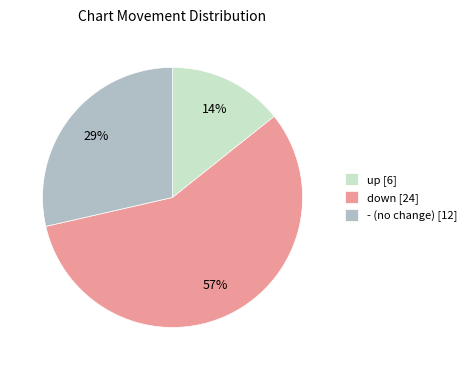

Which category has the smallest portion of the pie?

up